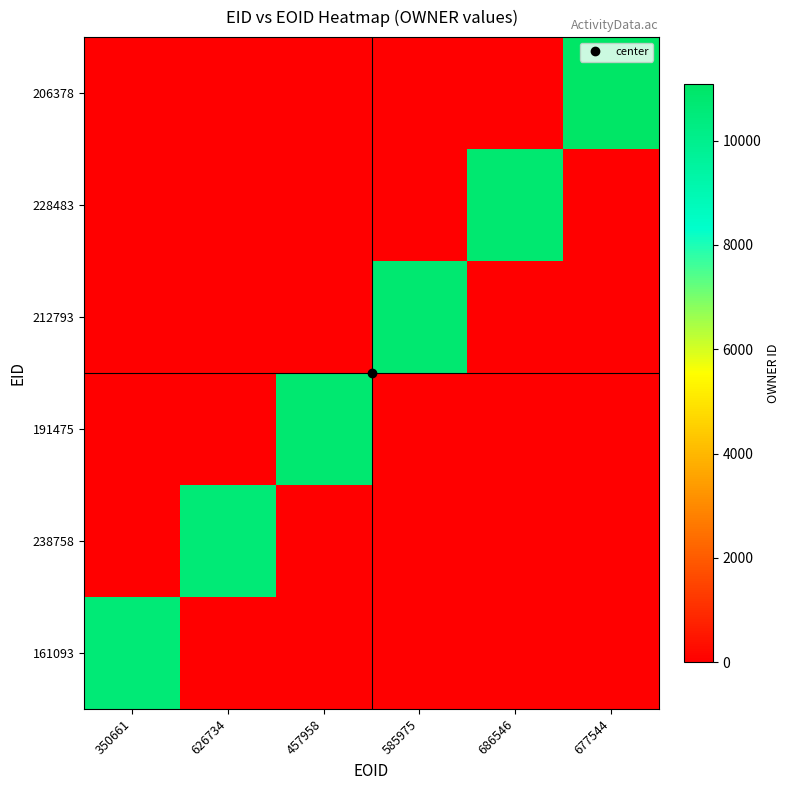

What is the average value of the 161093 series?

1772